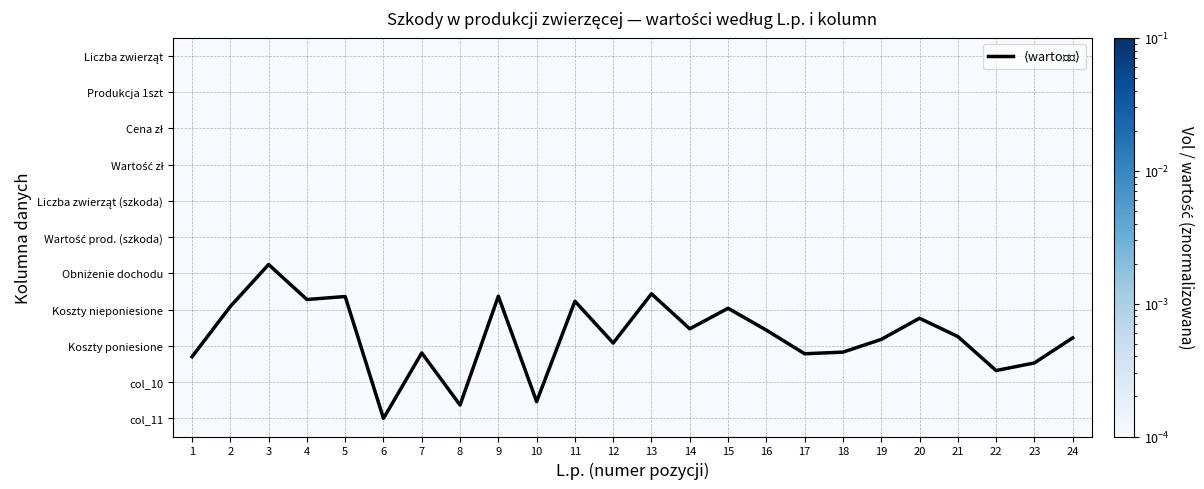

What is the spread (max minus min) of values at 8?

9.6